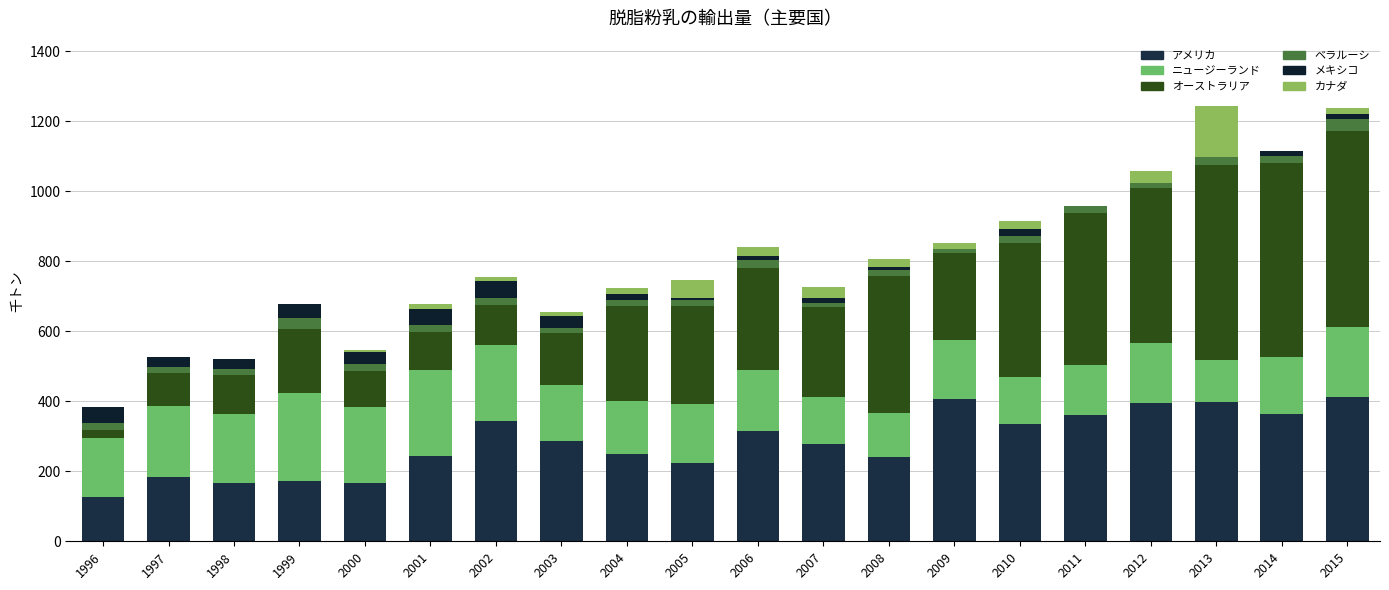

List the series in order of their peak value, lowest first.

ベラルーシ, メキシコ, カナダ, ニュージーランド, アメリカ, オーストラリア